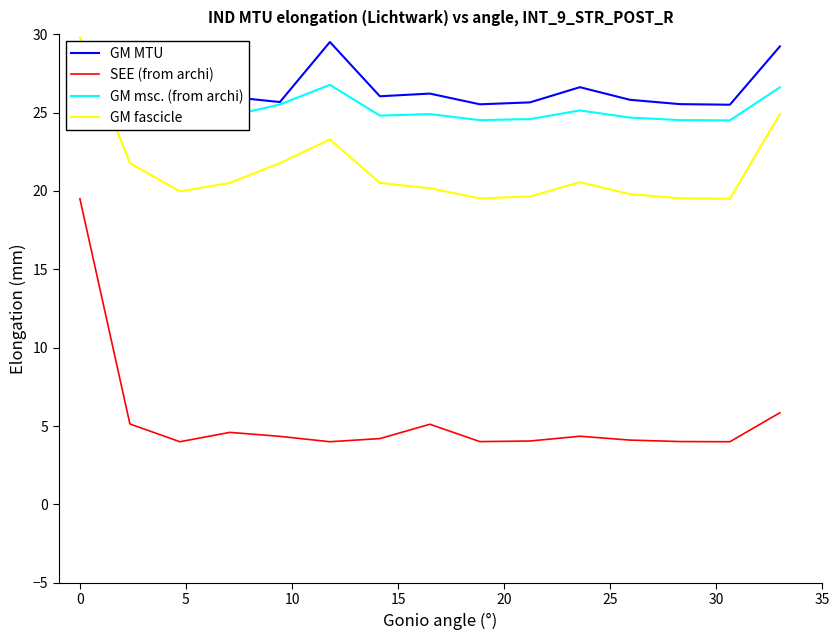

True or false: GM MTU and SEE (from archi) cross at least once.

False